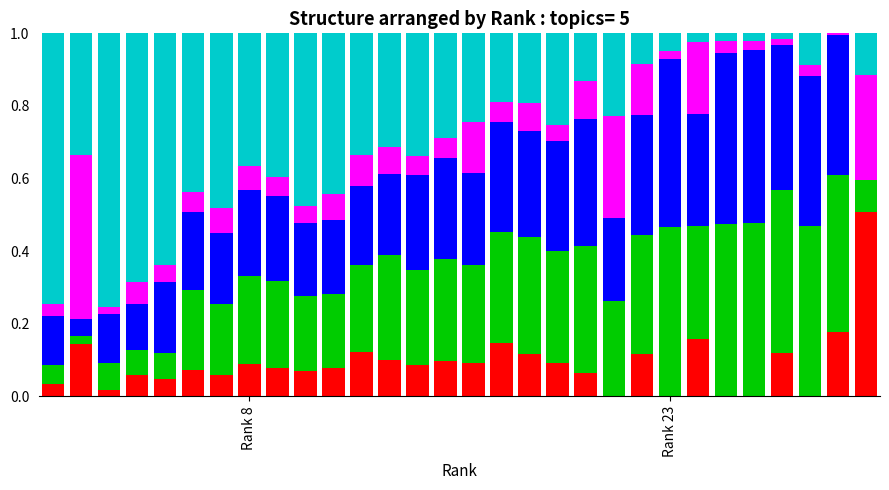

Are the bars horizontal?

No